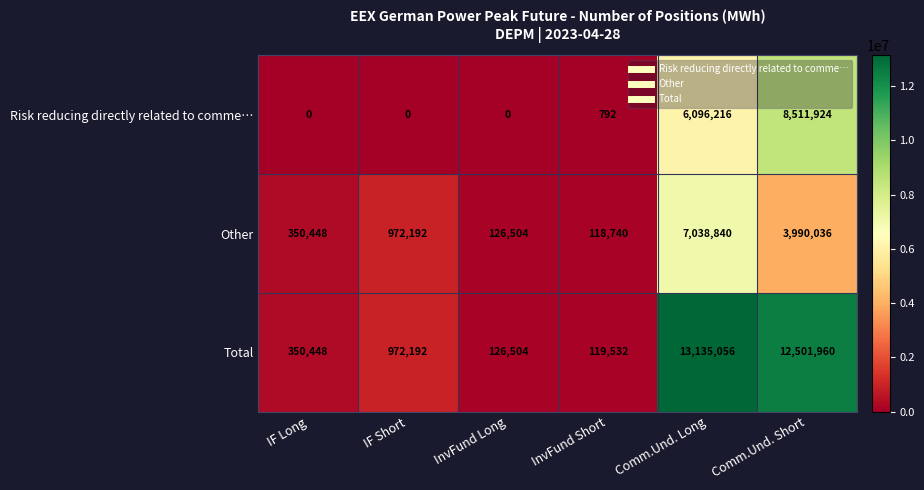

What is the spread (max minus min) of values at InvFund Long?

126504